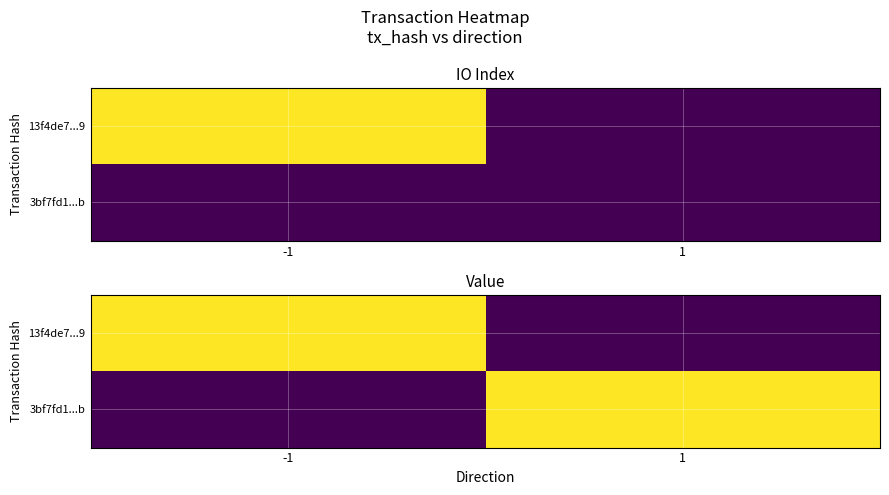

How many categories are shown in the chart?

2